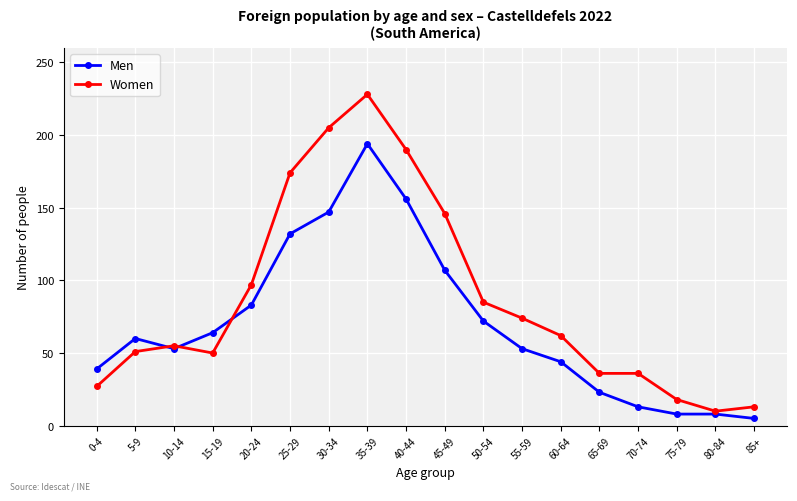

What is the label of the 7th point from the left?

30-34